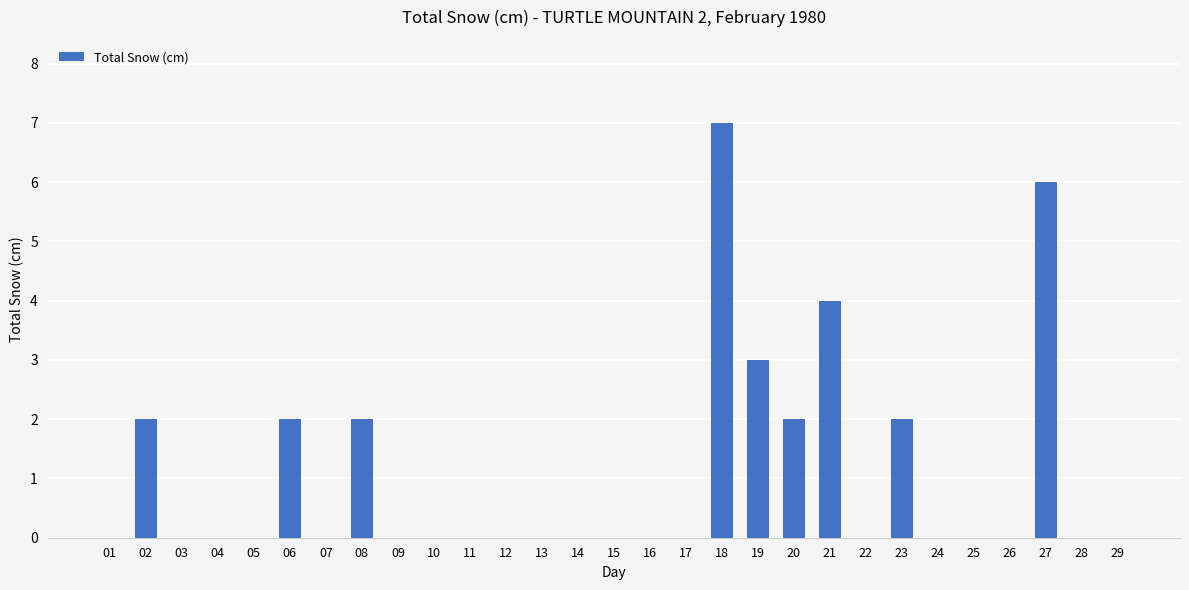

Count the number of data series in this chart.

1